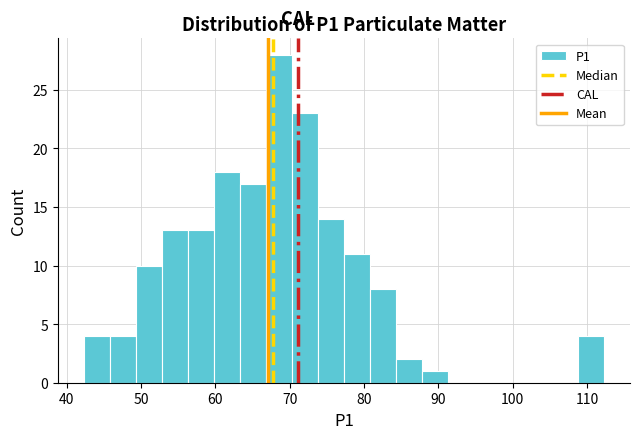

Around what value on the x-axis is the tallest bar? Give the approximate position of its centre, as read against the axis.

69